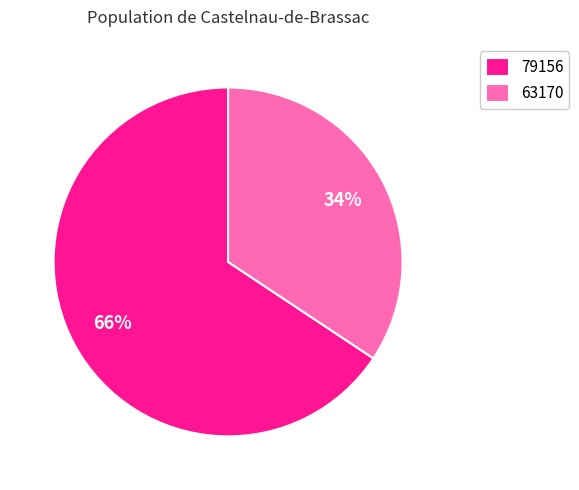

Rank the categories by value from lowest to highest.

63170, 79156